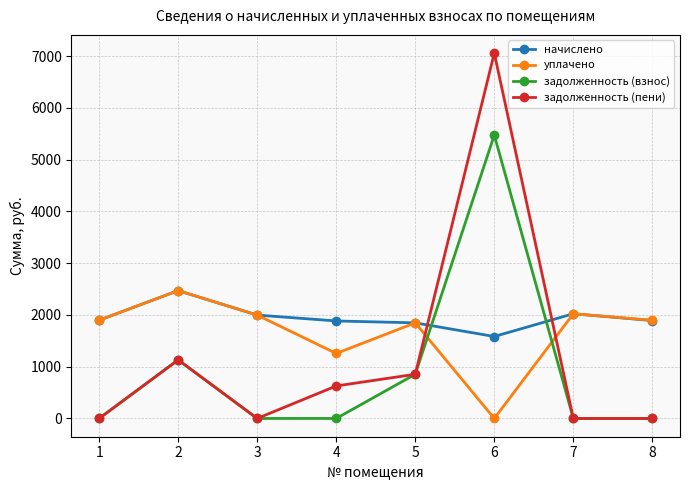

Is the value of задолженность (взнос) at 1 greater than the value of начислено at 6?

No